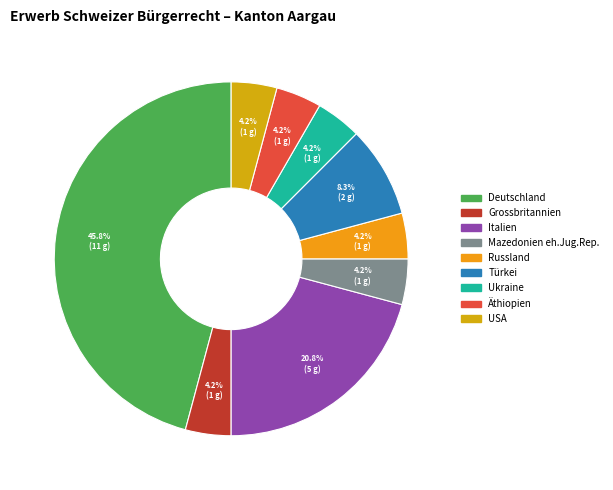

Approximately how many times larger is the value at Ukraine compared to Äthiopien?

1.0